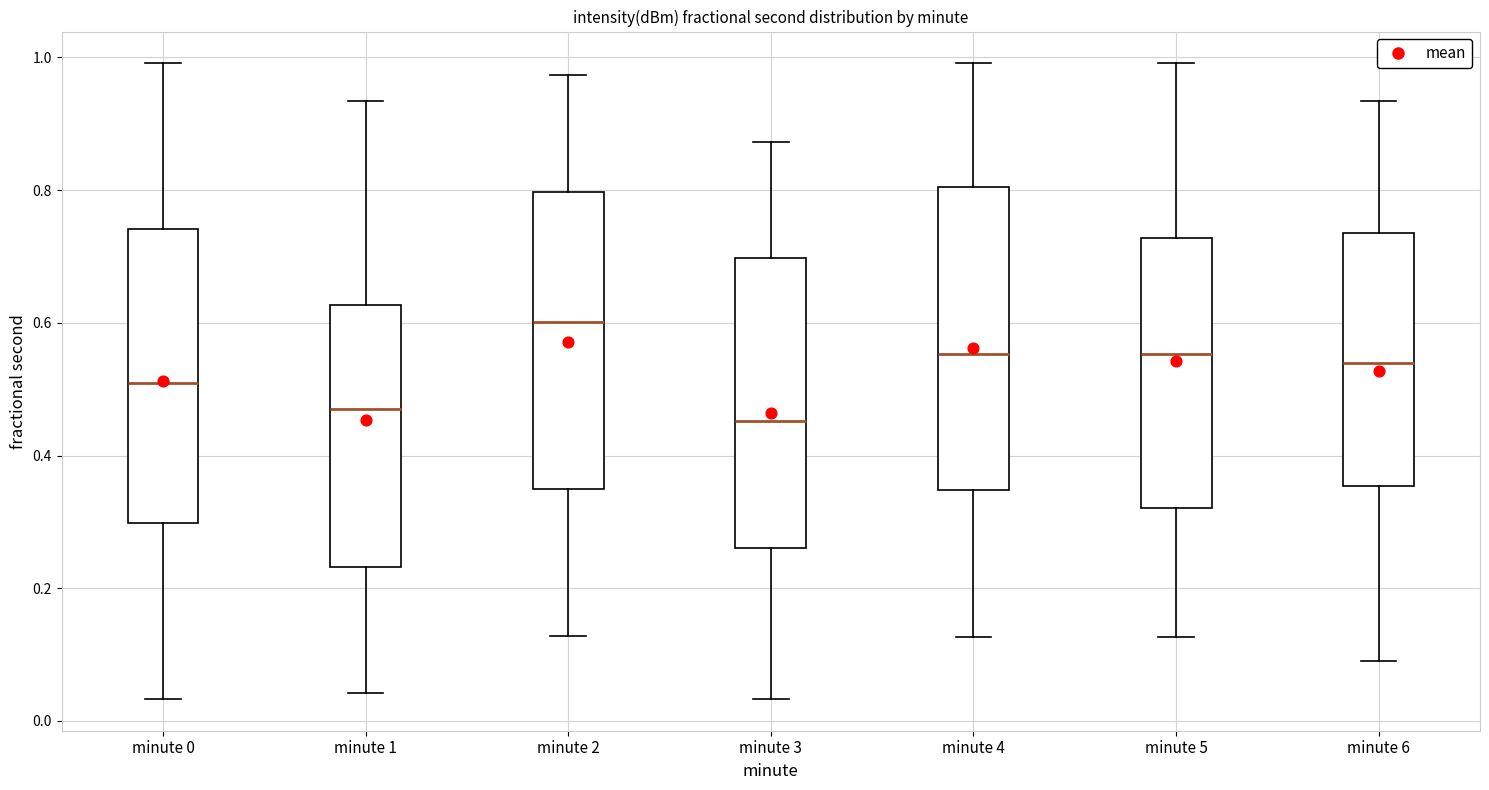

Reading left to right, transcribe this box plot: for each box, give where its median line is, the range the box spans, and where its two whiskers end, as read against the y-axis. The values are not printed on the chart, so give them approximately, as read against the axis.

minute 0: median 0.50, box 0.30 to 0.74, whiskers 0.04 to 1.00
minute 1: median 0.48, box 0.24 to 0.62, whiskers 0.04 to 0.94
minute 2: median 0.60, box 0.34 to 0.80, whiskers 0.12 to 0.98
minute 3: median 0.46, box 0.26 to 0.70, whiskers 0.04 to 0.88
minute 4: median 0.56, box 0.34 to 0.80, whiskers 0.12 to 1.00
minute 5: median 0.56, box 0.32 to 0.72, whiskers 0.12 to 1.00
minute 6: median 0.54, box 0.36 to 0.74, whiskers 0.08 to 0.94